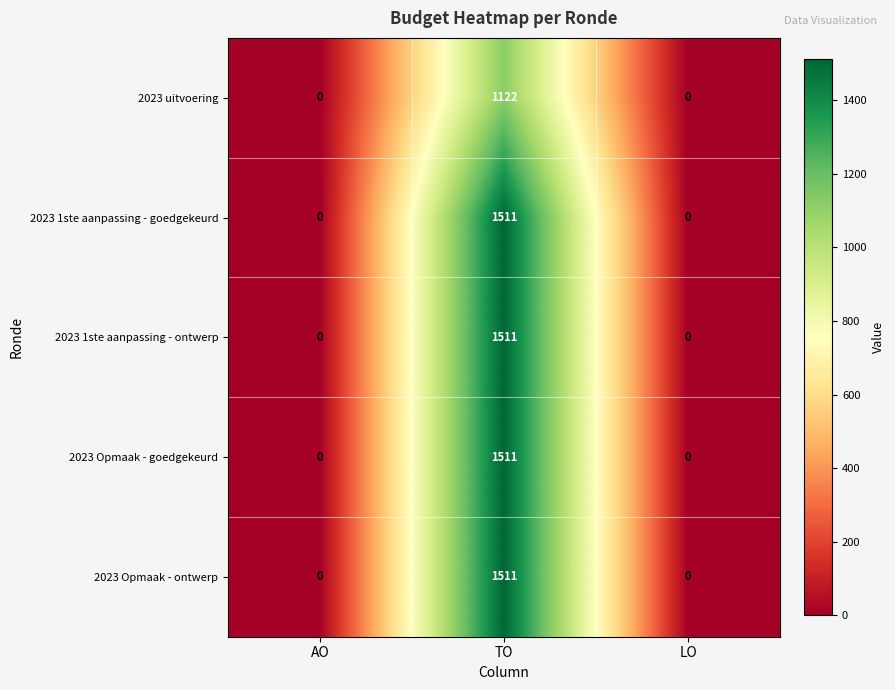

The 2023 uitvoering series shows 1122 at TO. True or false?

True